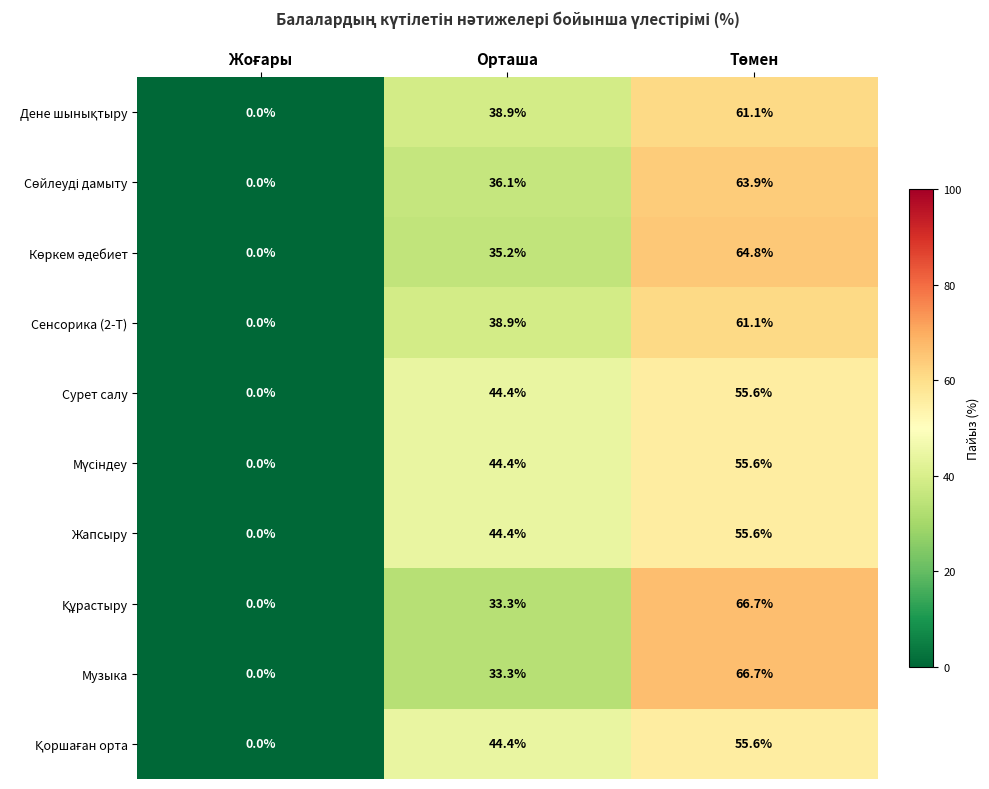

How many data points in Жапсыру are above 44?

2